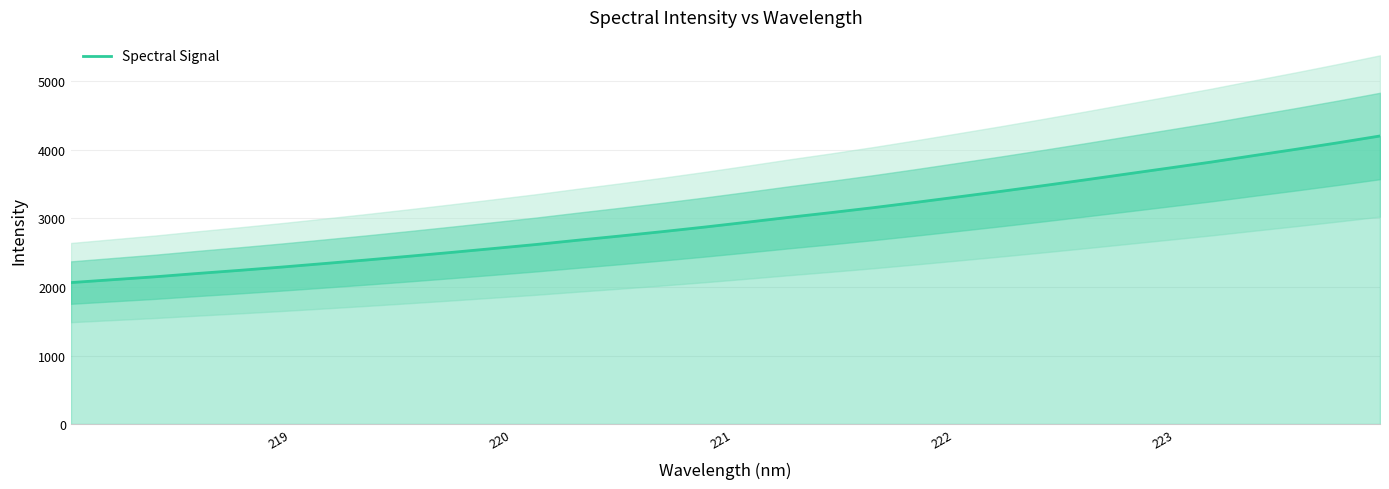

What is the difference between the maximum and minimum values?

2139.4